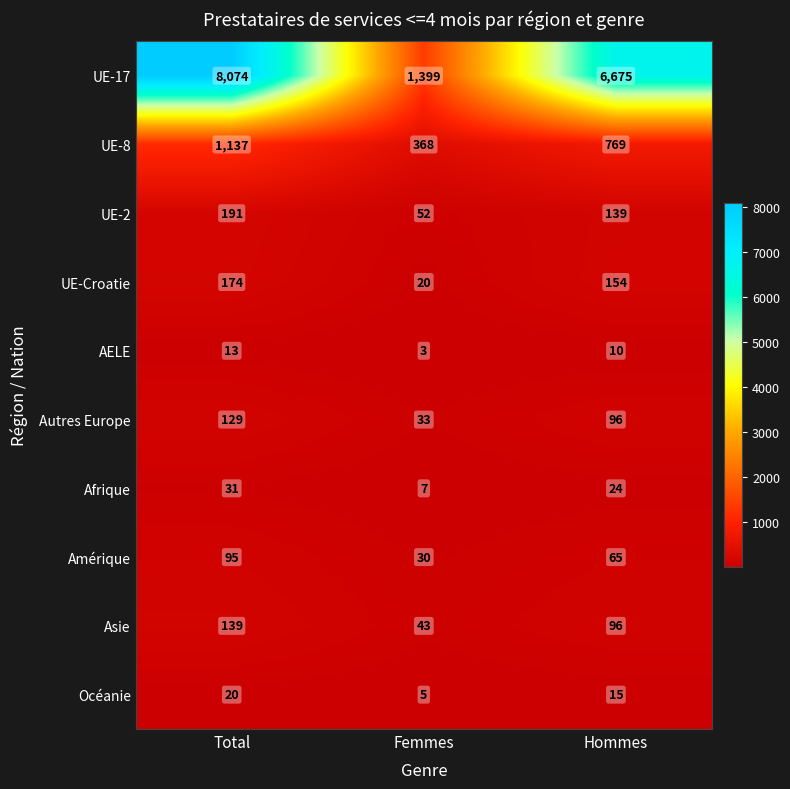

Reading left to right, transcribe all the data shown in this chart.

UE-17: Total=8074	Femmes=1399	Hommes=6675
UE-8: Total=1137	Femmes=368	Hommes=769
UE-2: Total=191	Femmes=52	Hommes=139
UE-Croatie: Total=174	Femmes=20	Hommes=154
AELE: Total=13	Femmes=3	Hommes=10
Autres Europe: Total=129	Femmes=33	Hommes=96
Afrique: Total=31	Femmes=7	Hommes=24
Amérique: Total=95	Femmes=30	Hommes=65
Asie: Total=139	Femmes=43	Hommes=96
Océanie: Total=20	Femmes=5	Hommes=15